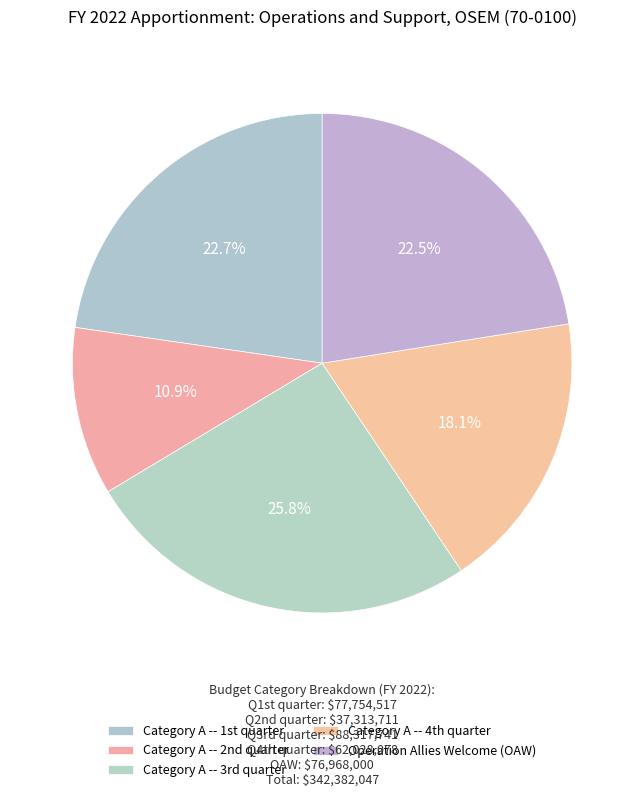

How many slices are in this pie chart?

5